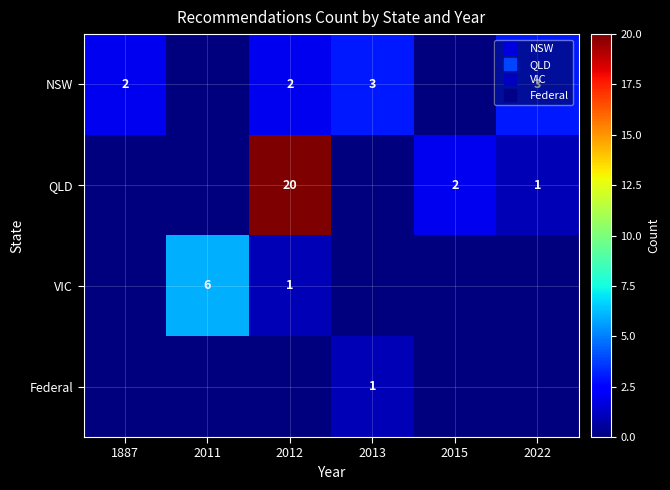

What is the difference between the second highest and minimum values in the VIC series?

1